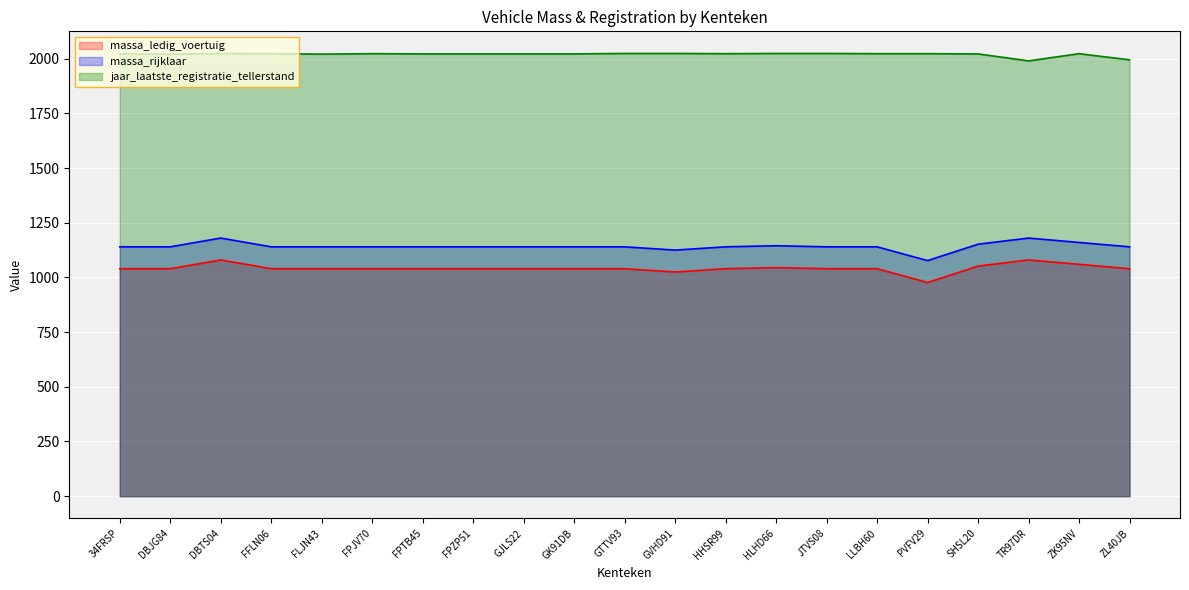

Count the number of data series in this chart.

3